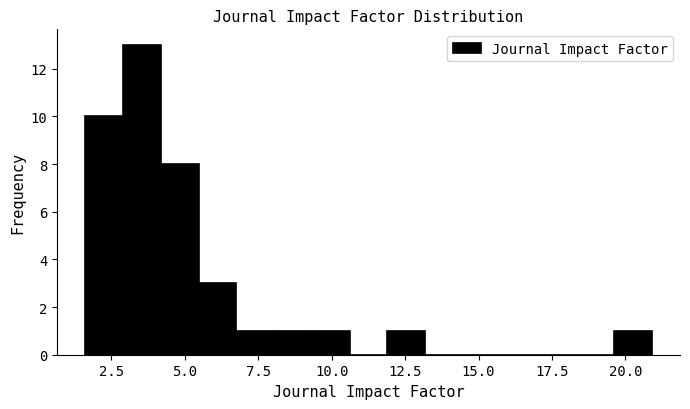

Around what value on the x-axis is the tallest bar? Give the approximate position of its centre, as read against the axis.

3.5